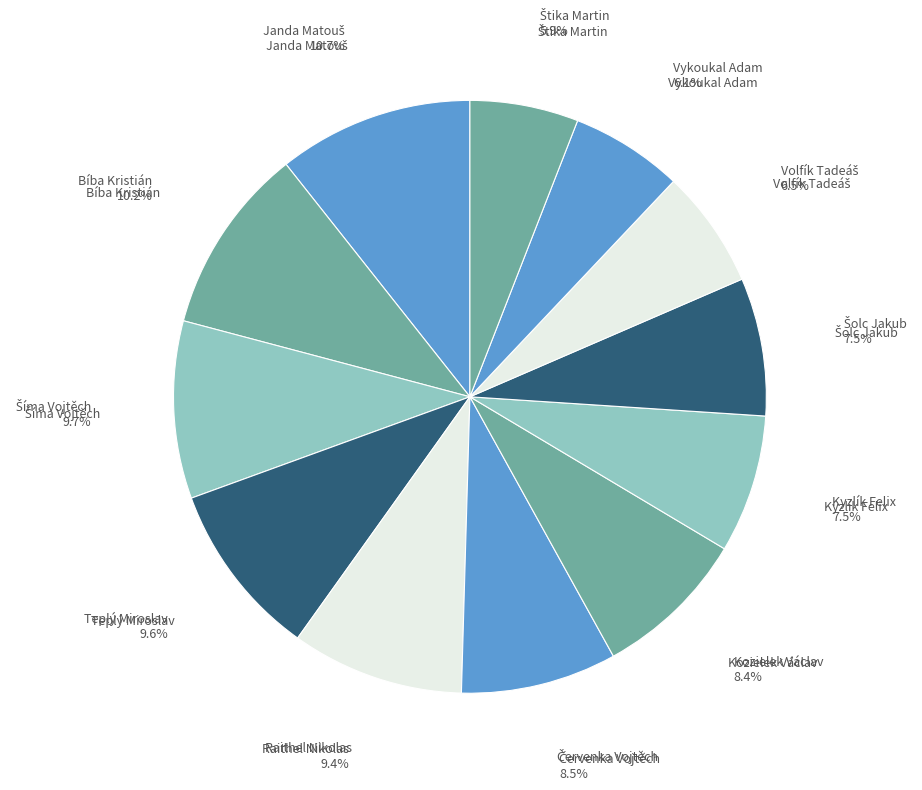

Rank the categories by value from highest to lowest.

Janda Matouš, Bíba Kristián, Šíma Vojtěch, Teplý Miroslav, Raithel Nikolas, Červenka Vojtěch, Kozielek Václav, Kyzlík Felix, Šolc Jakub, Volfík Tadeáš, Vykoukal Adam, Štika Martin